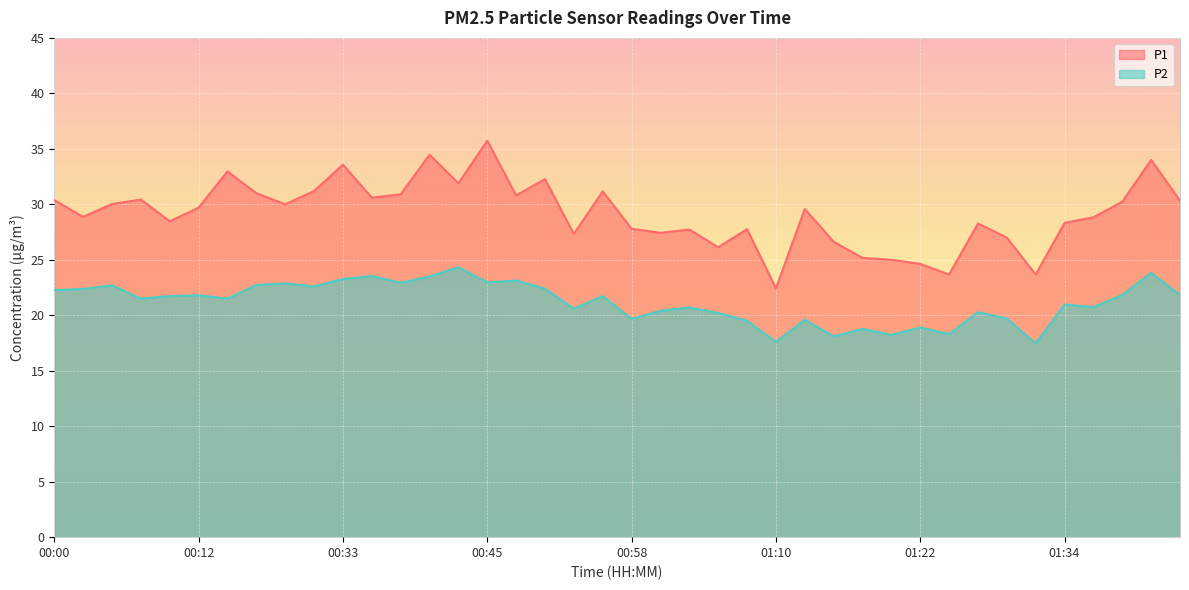

Which has a higher value, 01:32 or 01:44?

01:44